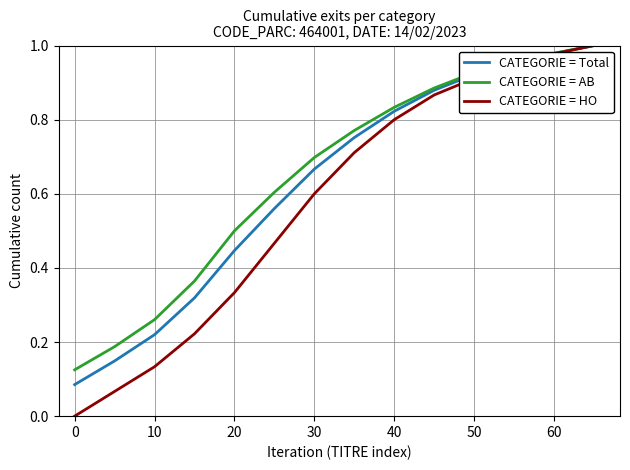

Which series has the largest range (max minus min)?

CATEGORIE = HO